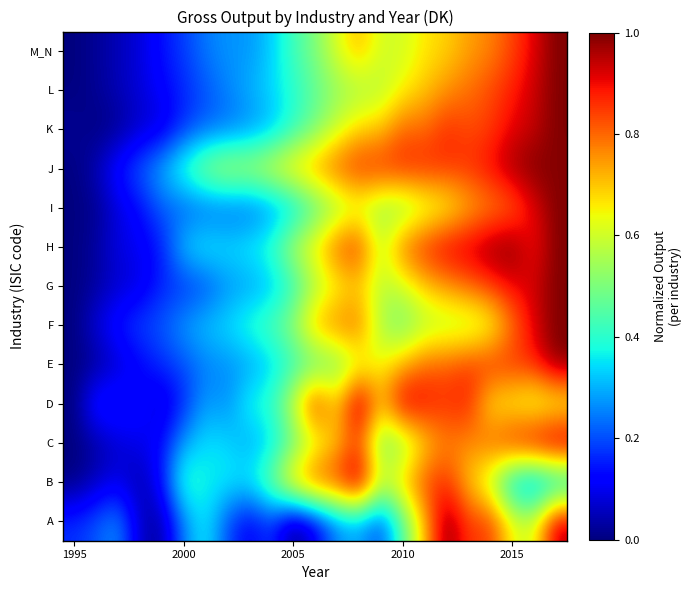

How many series are shown in this chart?

13